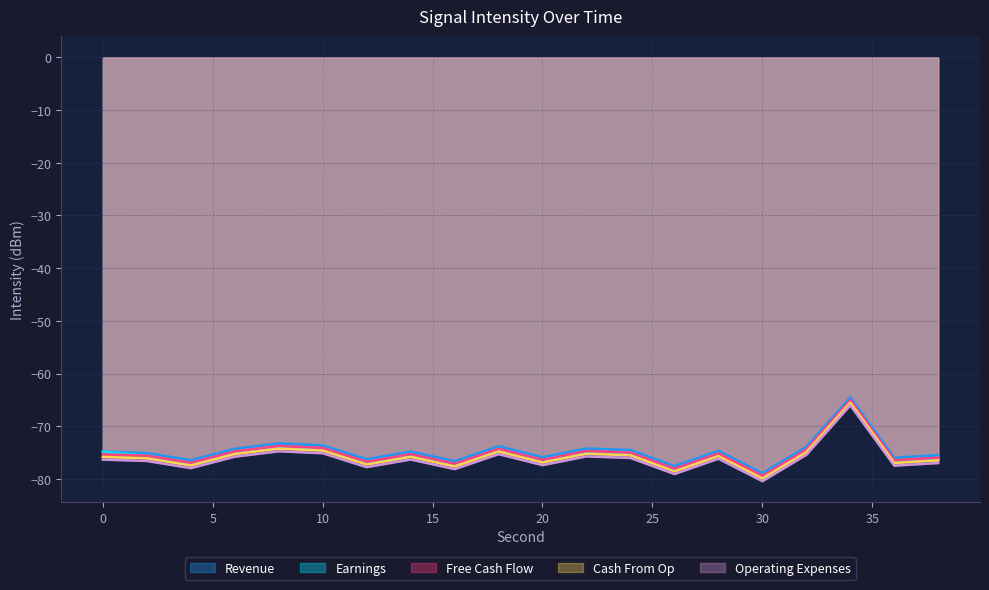

True or false: Earnings and Cash From Op cross at least once.

False